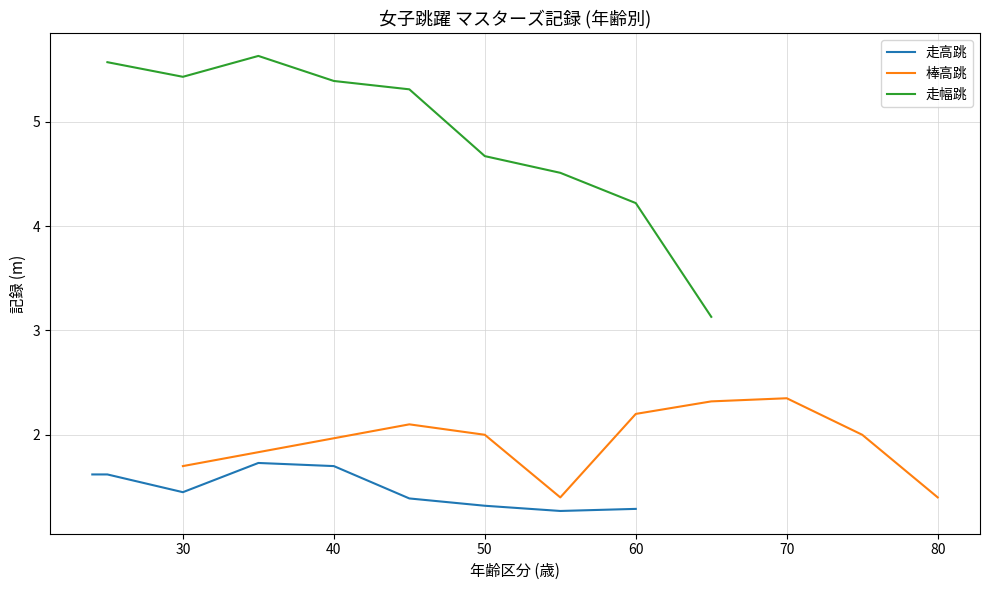

What is the sum of all 棒高跳 values?

17.5